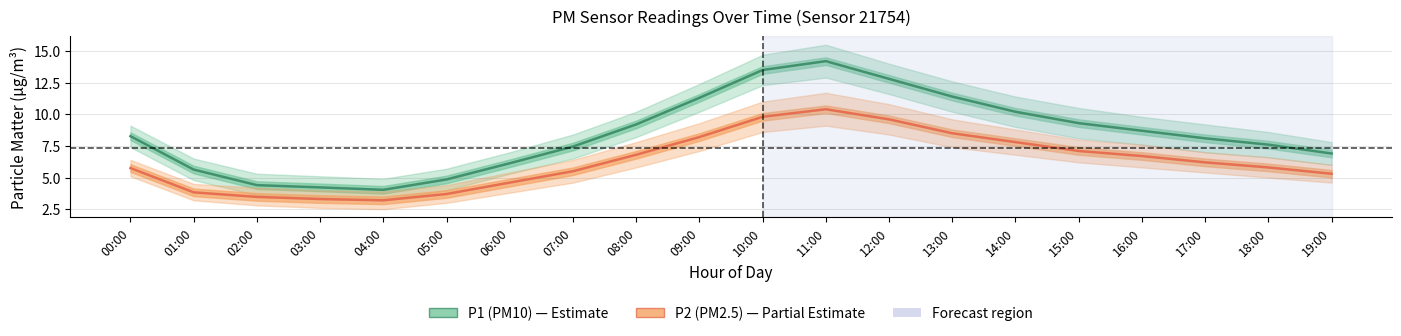

What is the sum of the P1 (PM10) values at 02:00 and 09:00?

15.7